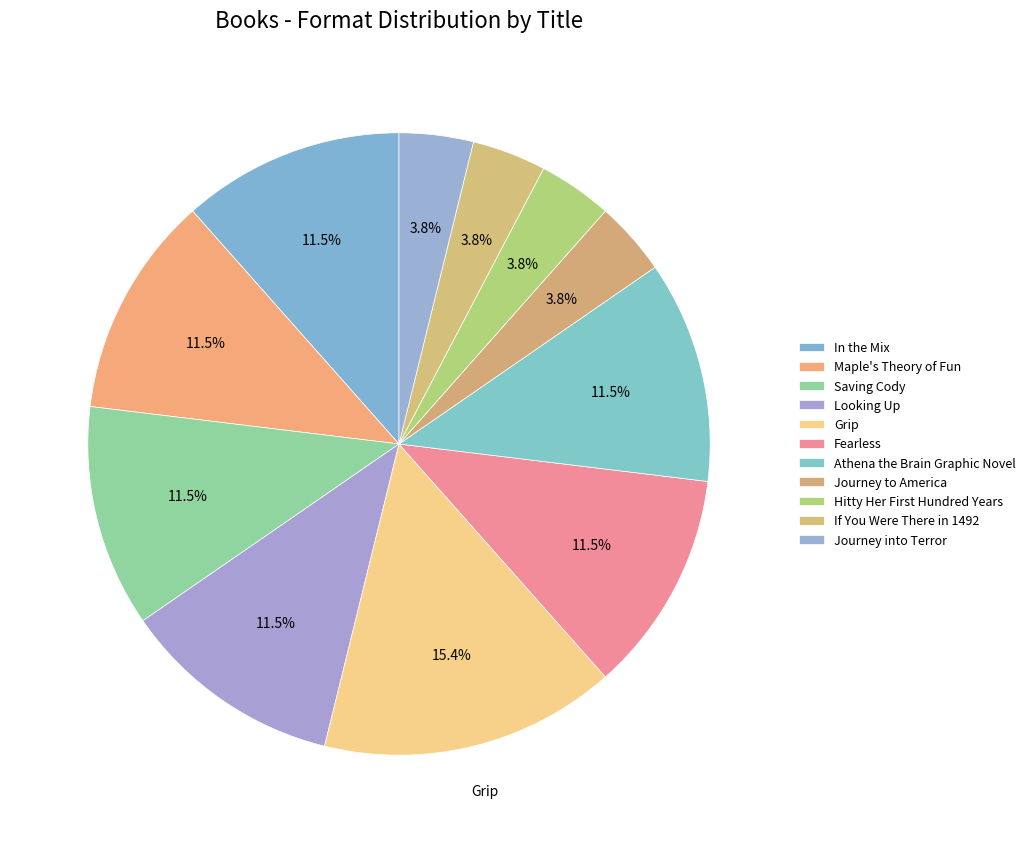

How many slices are in this pie chart?

11